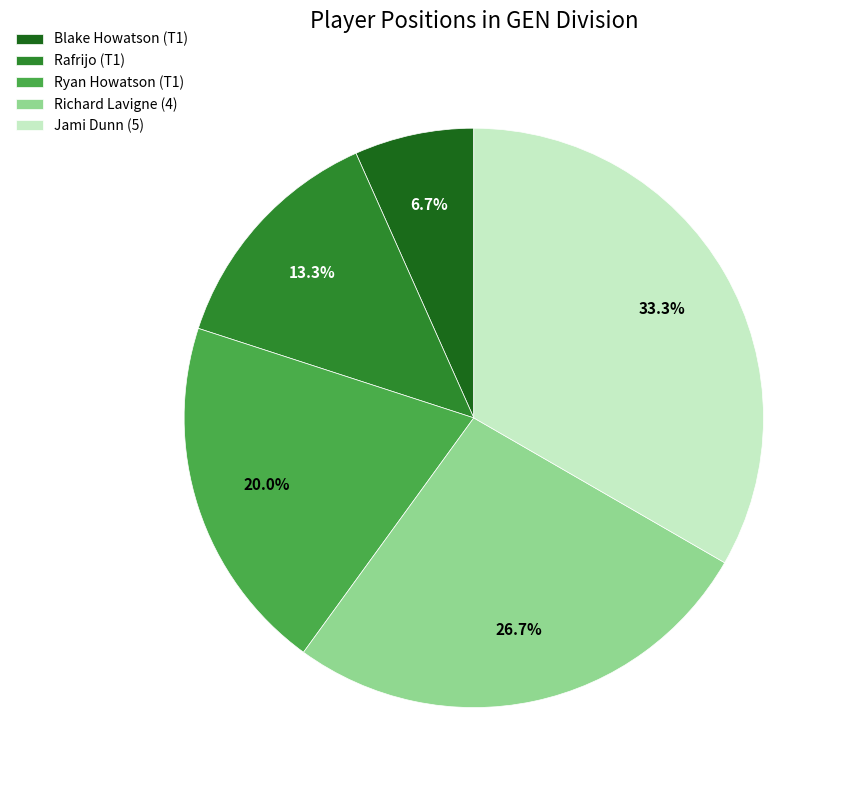

Rank the categories by value from lowest to highest.

Blake Howatson (T1), Rafrijo (T1), Ryan Howatson (T1), Richard Lavigne (4), Jami Dunn (5)